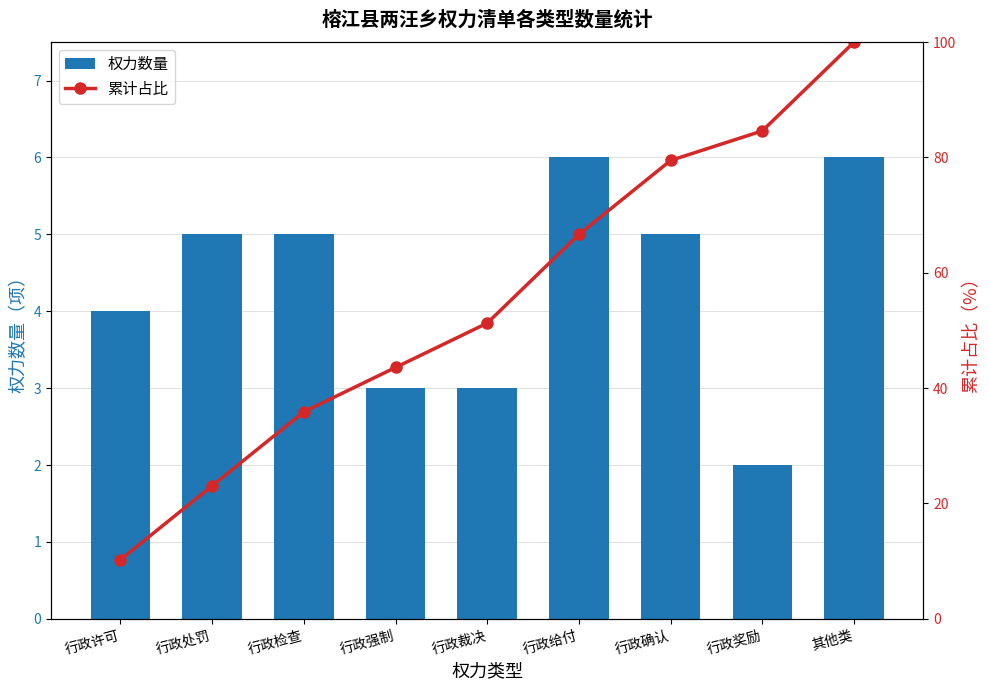

How many groups of bars are there?

9